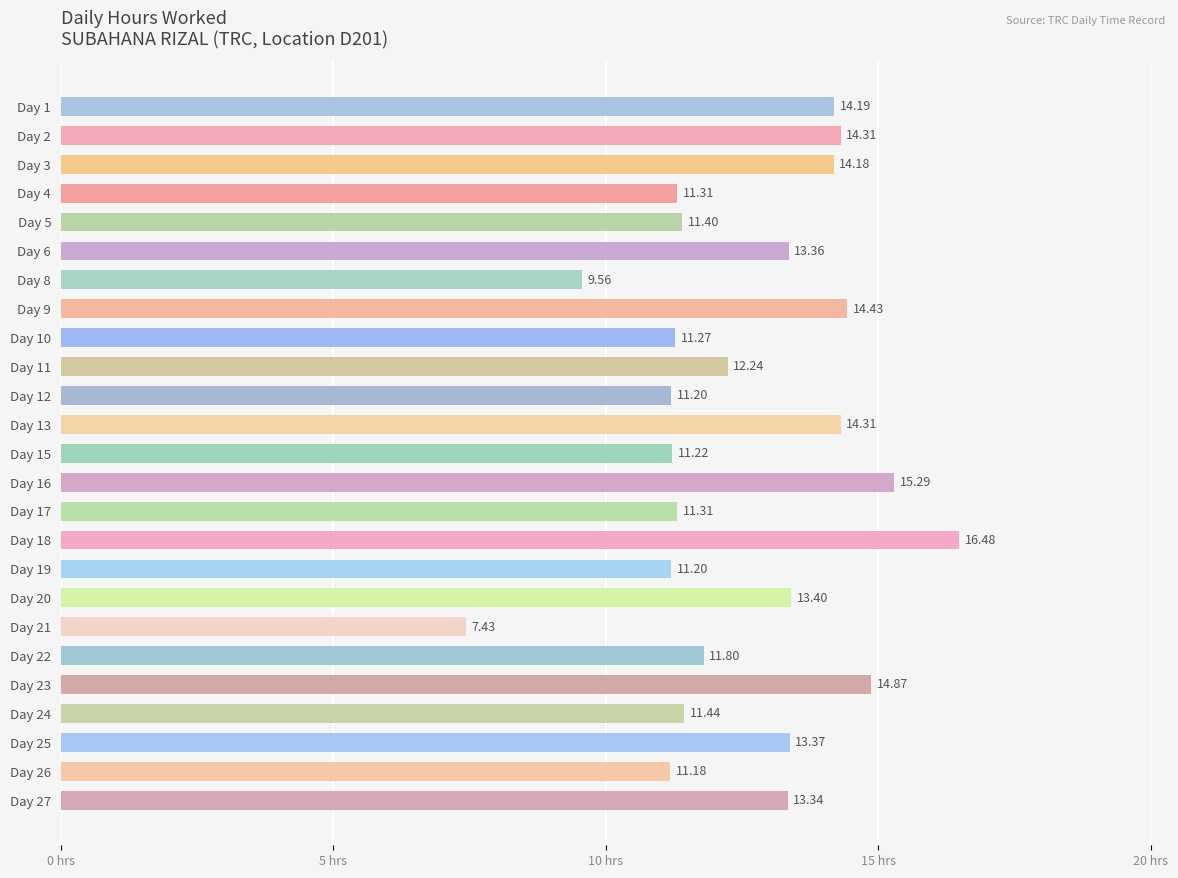

Which category has the lowest value across all series?

Day 21